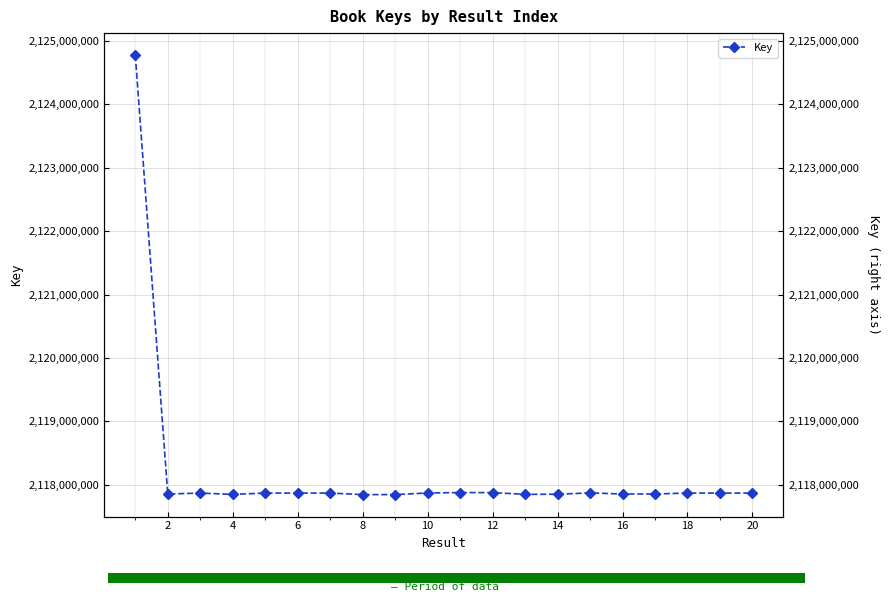

Does the chart contain stacked bars?

No